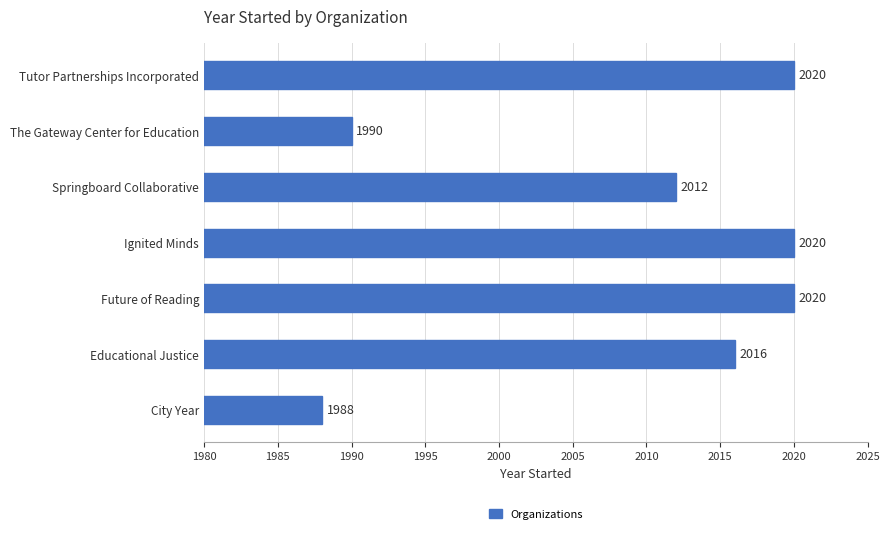

True or false: the data shows 926 at City Year.

False